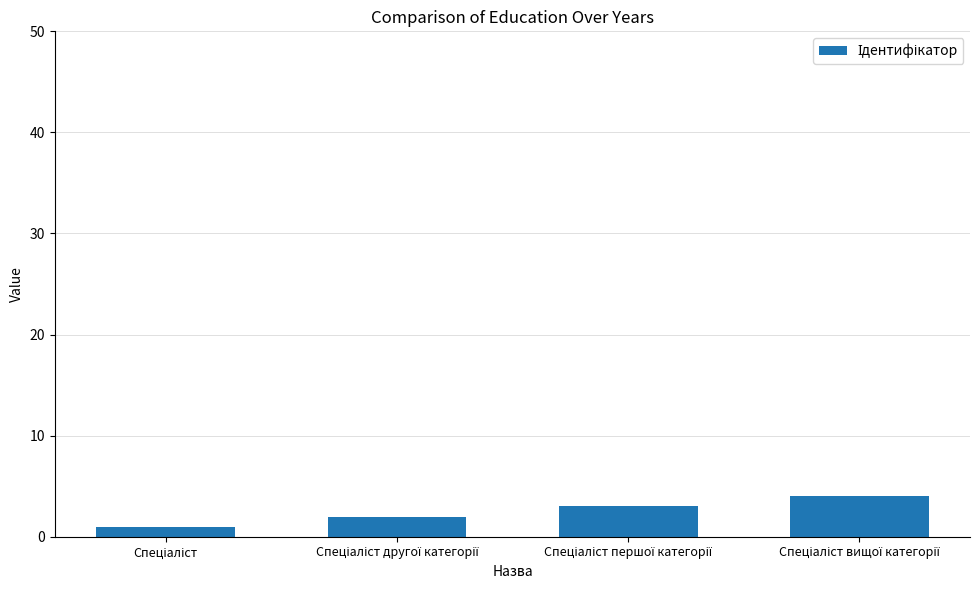

Count the number of data series in this chart.

1